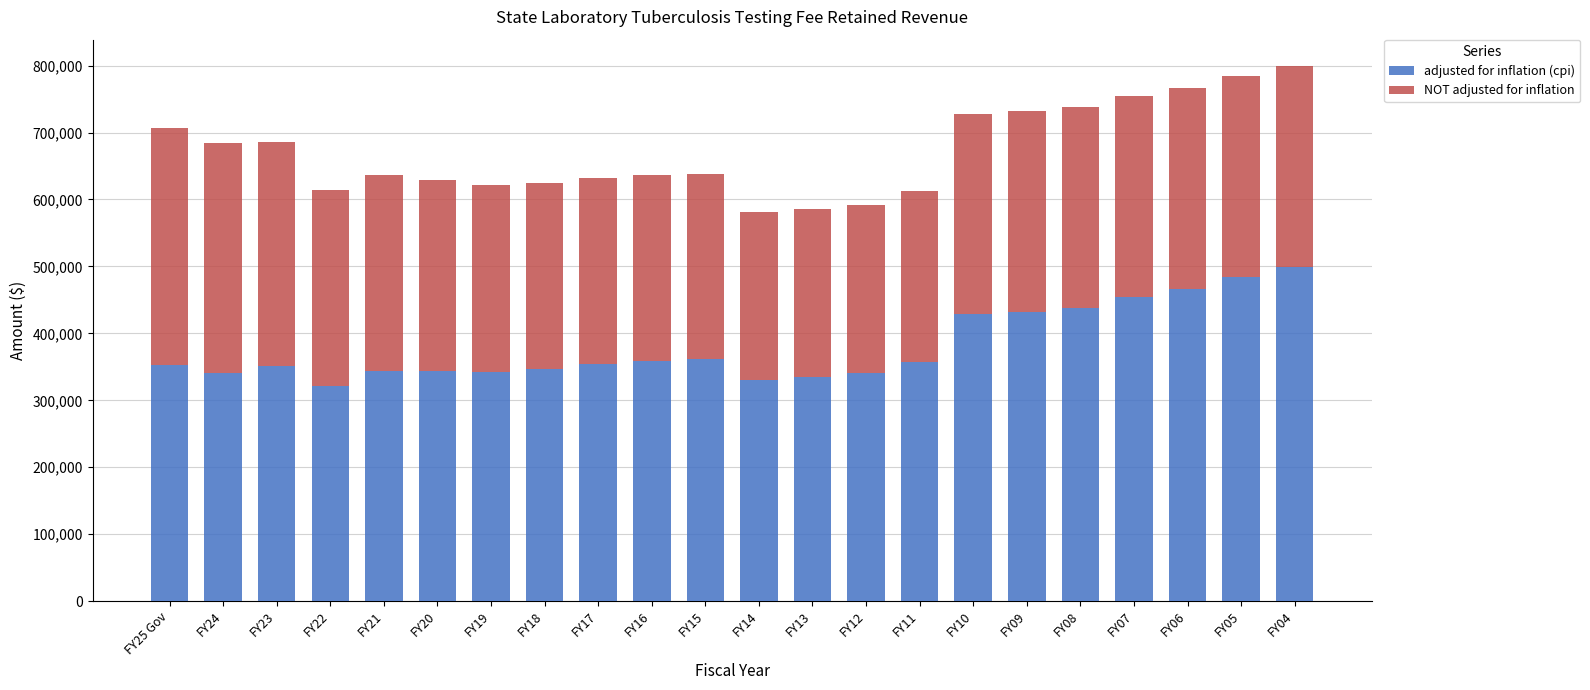

The value of adjusted for inflation (cpi) at FY13 is 512212. True or false?

False